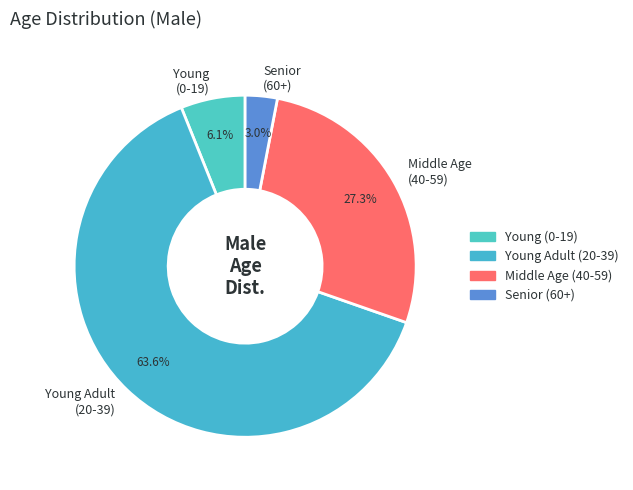

Combined, what portion of the pie is Senior (60+) and Young Adult (20-39)?

66.6%